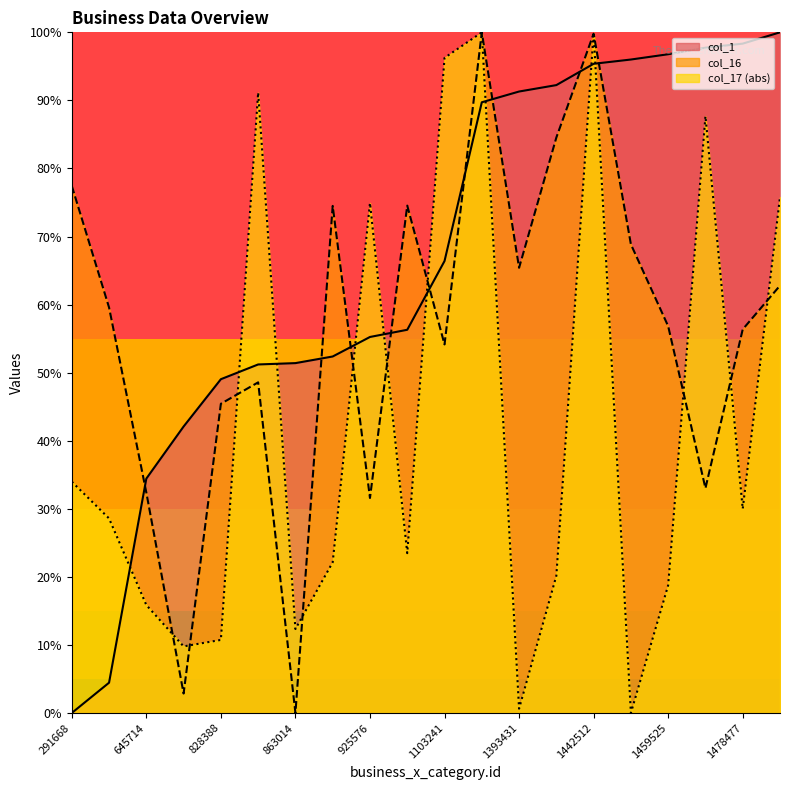

List the labels in order of col_17 value, smallest first.

1450144, 1393431, 744173, 828388, 863014, 645714, 1459525, 1404801, 879454, 942737, 343061, 1478477, 291668, 925576, 1503662, 1471192, 859670, 1103241, 1442512, 1374376